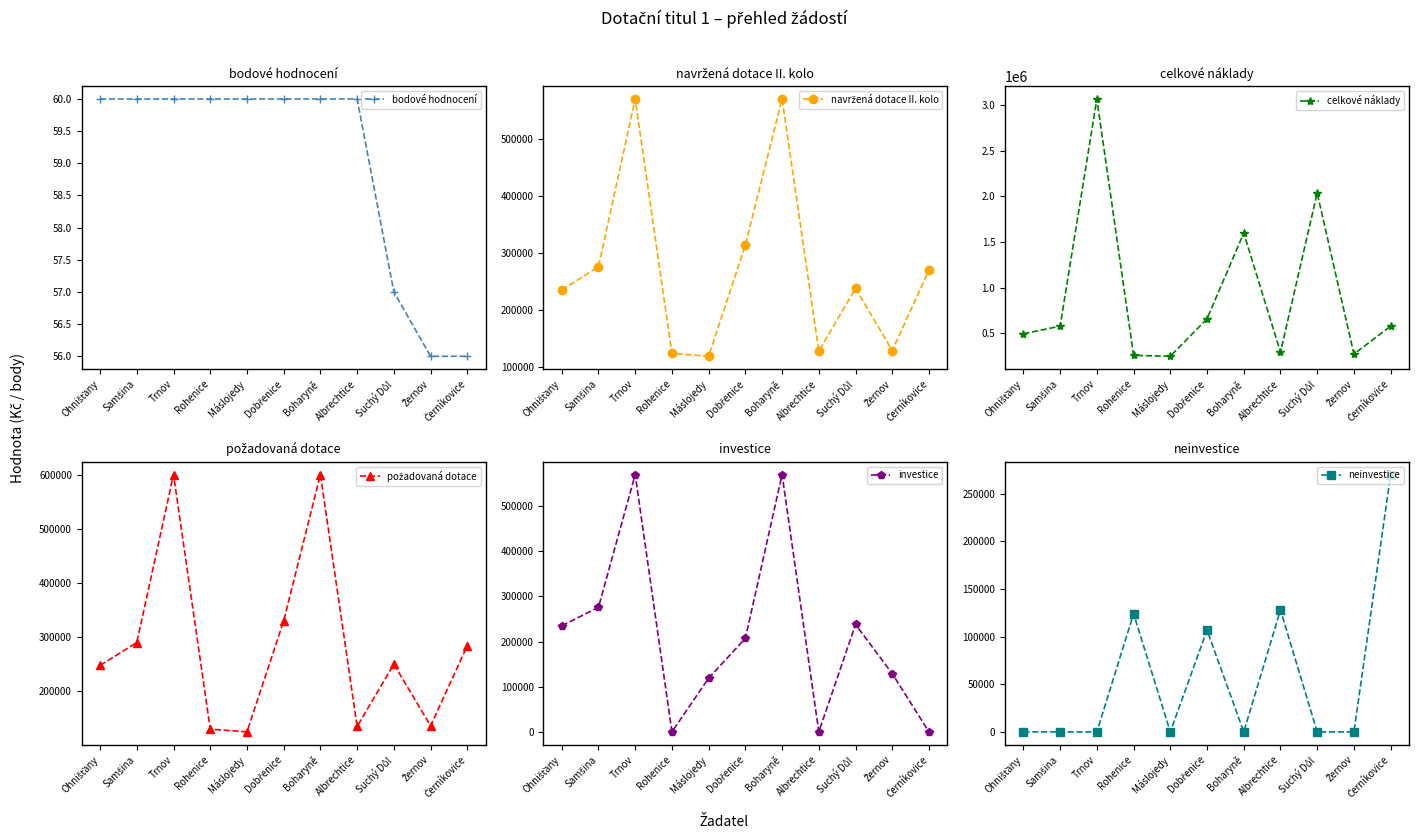

What is the total value across all series at Máslojedy?

613060.0